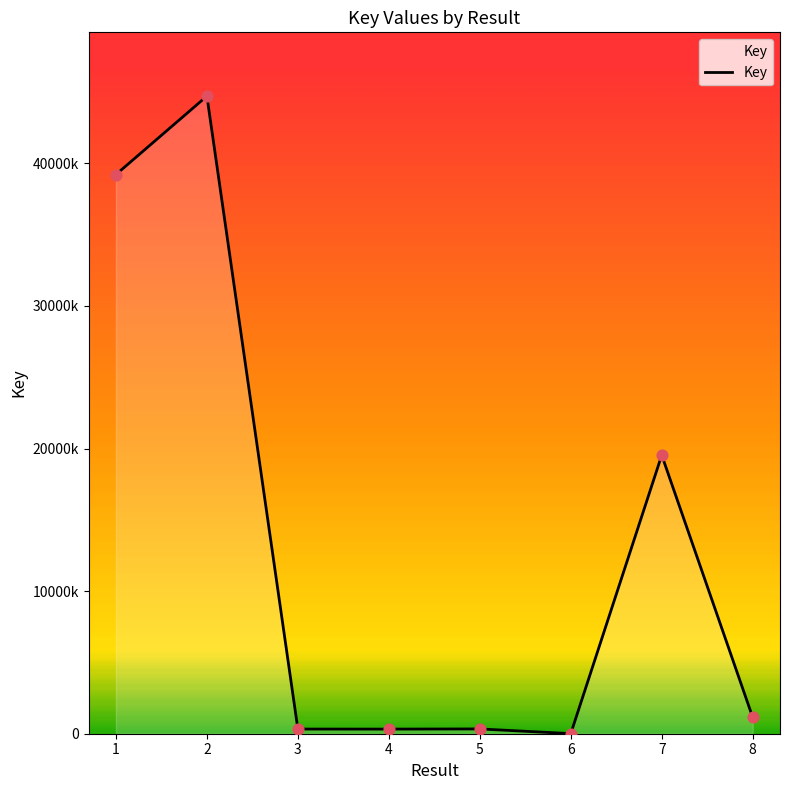

Approximately how many times larger is the value at 3 compared to 6?

49.0